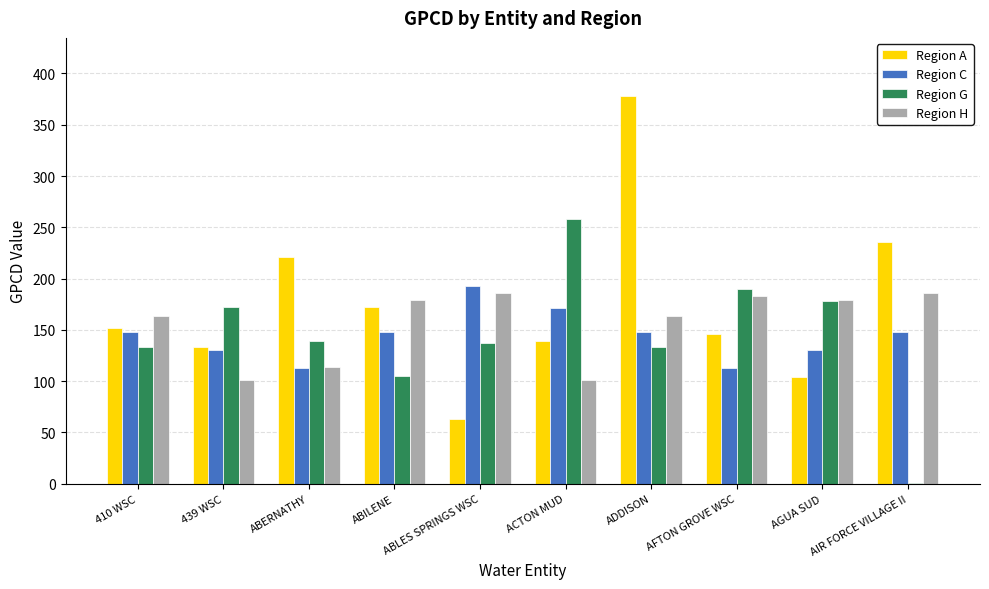

What is the difference between the Region G values at AGUA SUD and ACTON MUD?

80